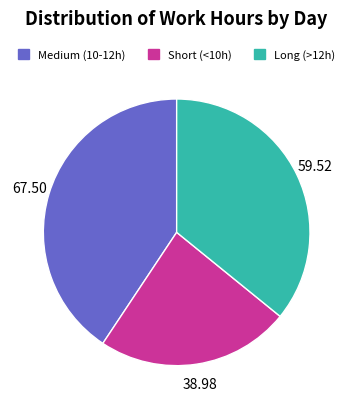

Is there any slice that represents more than half of the pie?

No